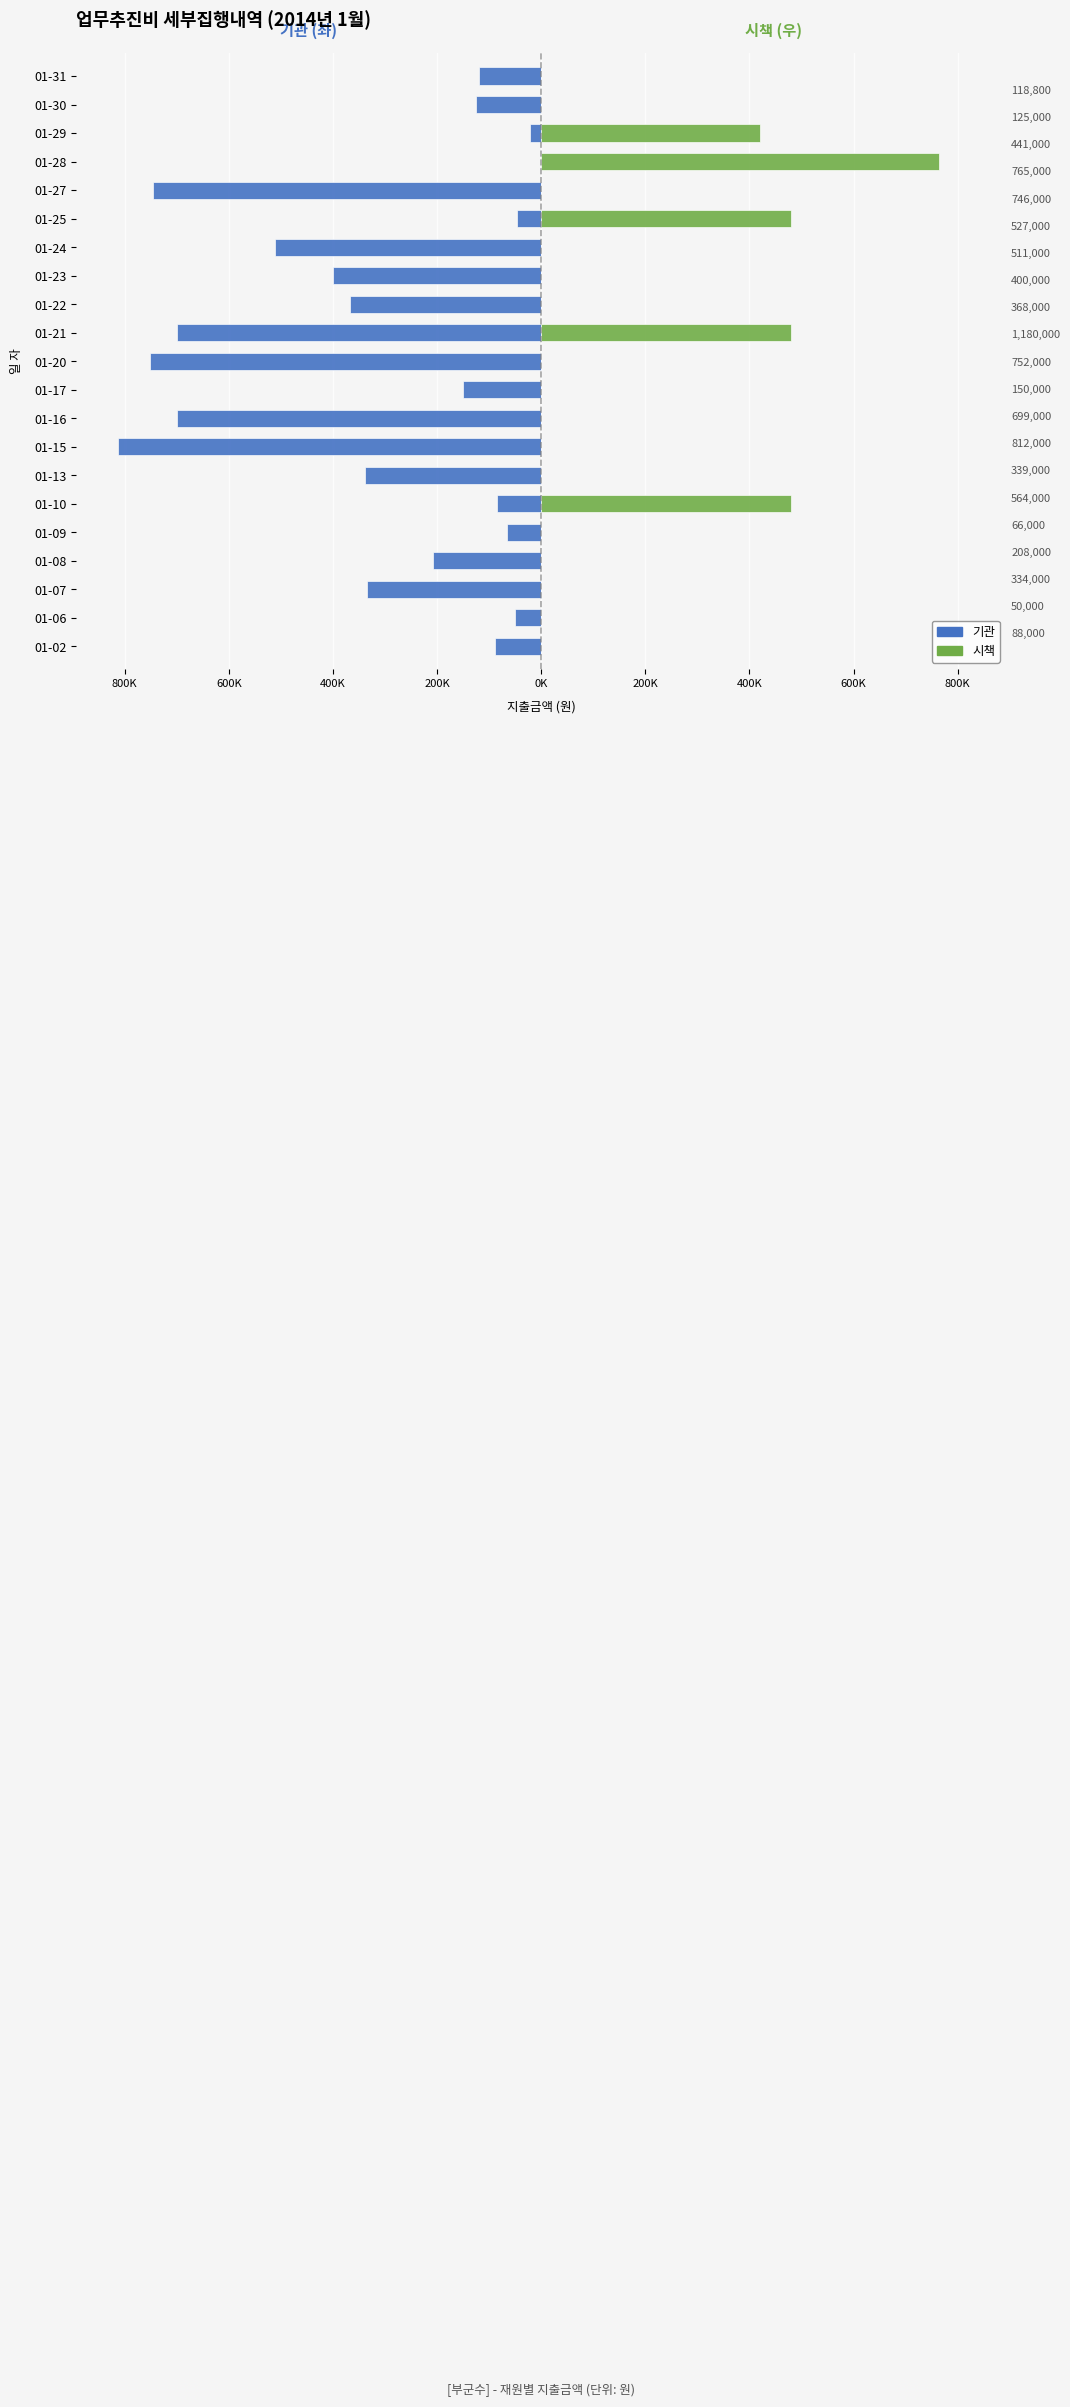

How many groups of bars are there?

21